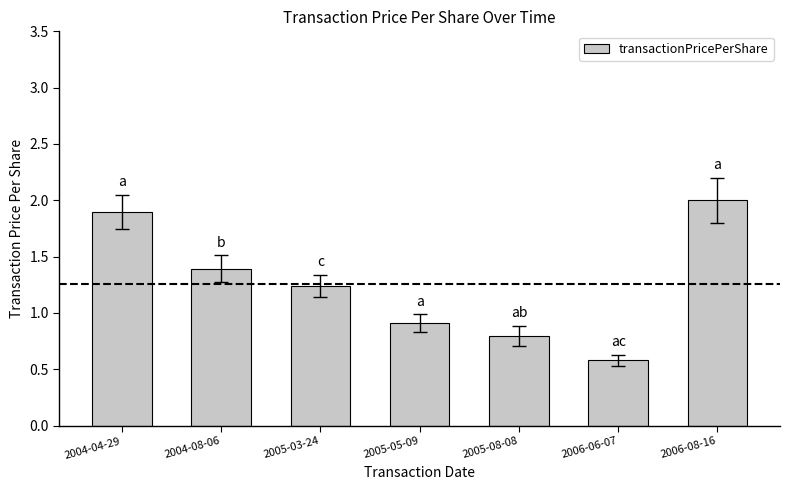

What is the greatest value displayed?

2.0